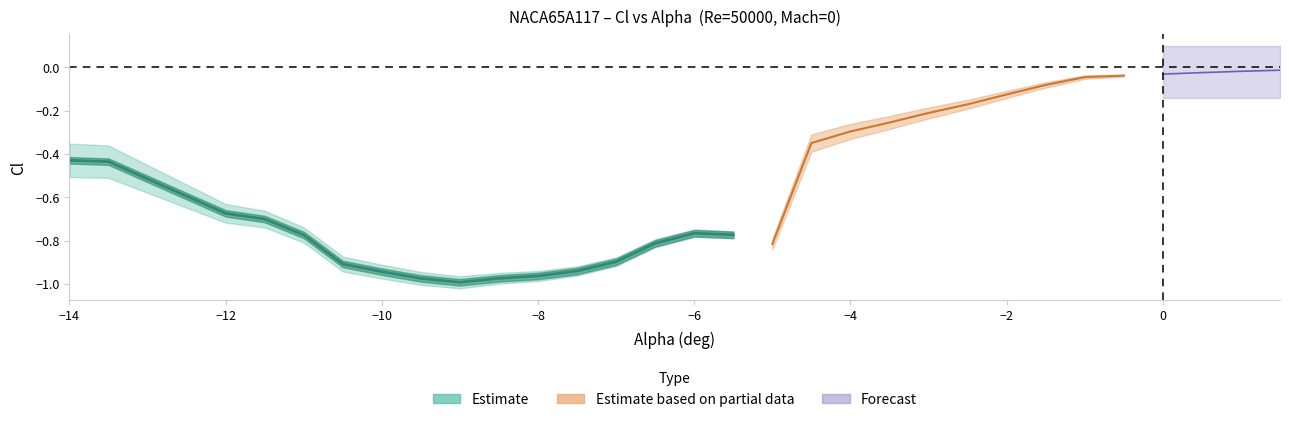

What is the smallest value displayed?

-1.0